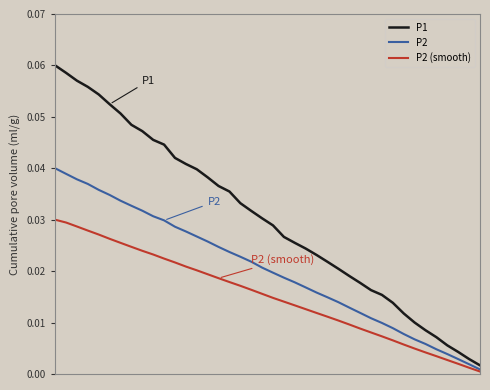

Which series has the largest range (max minus min)?

P1